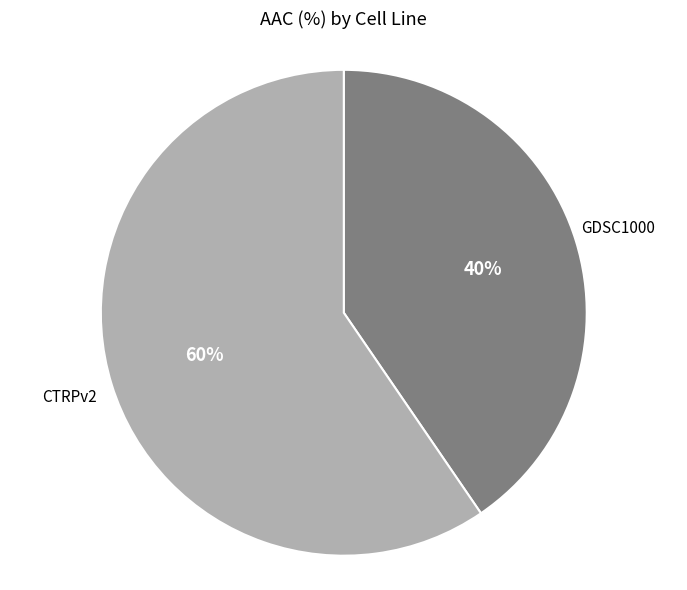

Does any single category account for the majority?

Yes